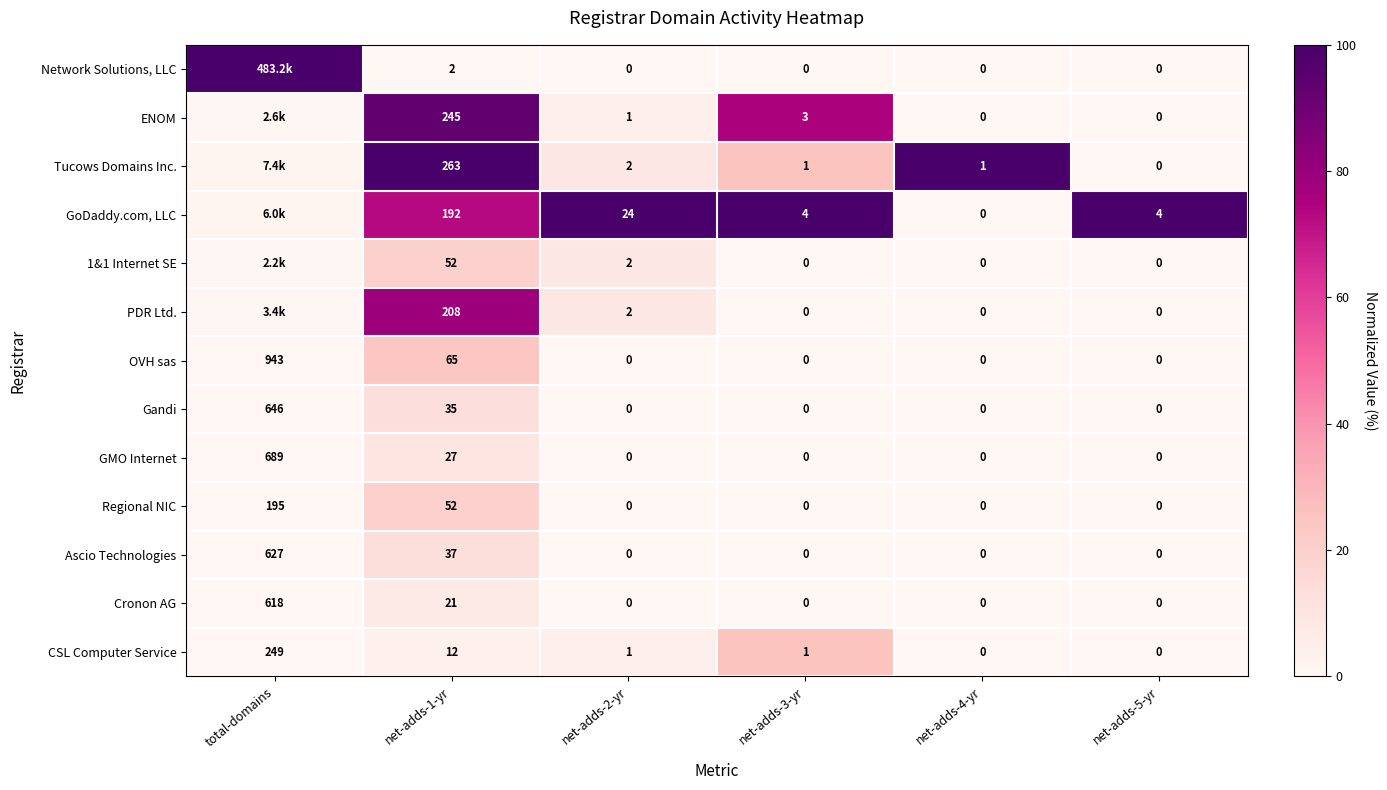

At how many categories does at least one series exceed 94?

6